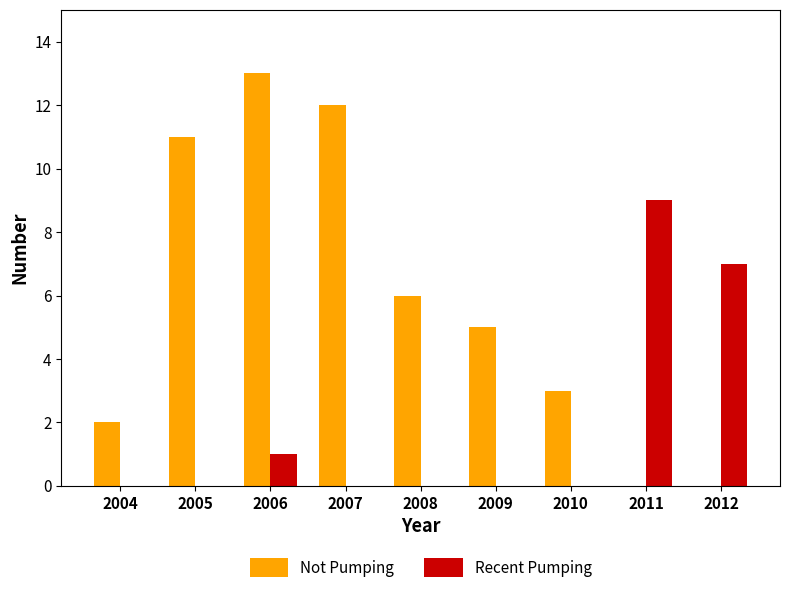

What are all the series names shown in the legend?

Not Pumping, Recent Pumping